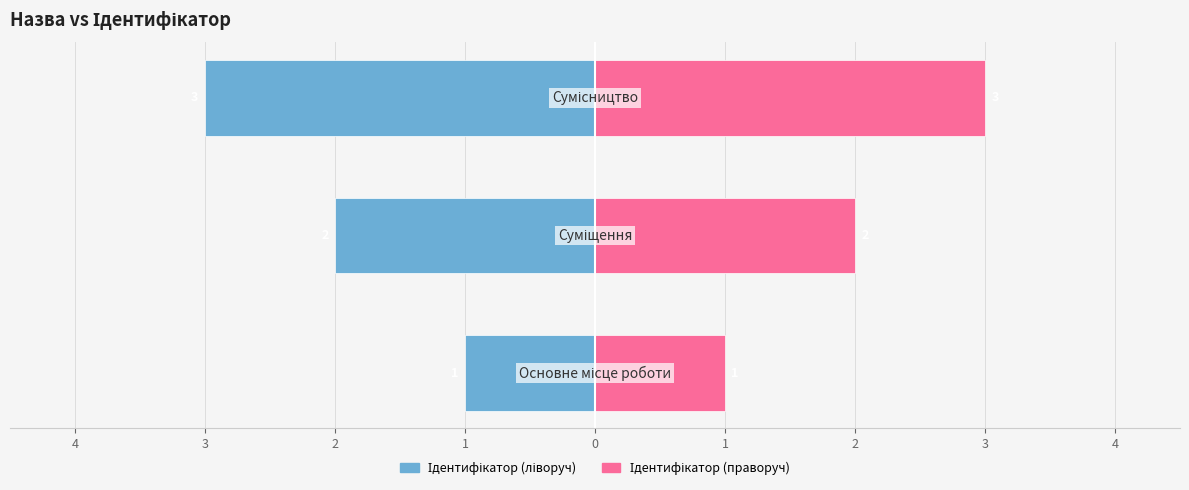

How many series are shown in this chart?

2